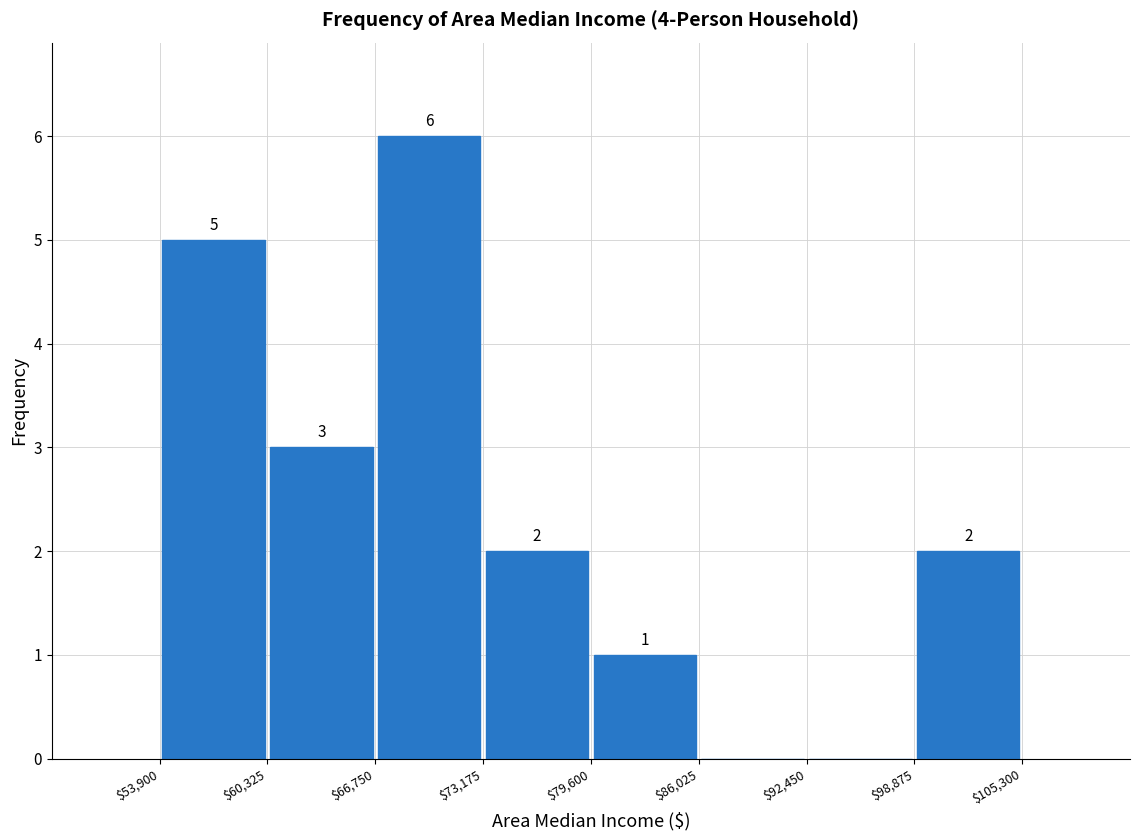

Which range on the x-axis has the tallest bar?

$66,750 to $73,175